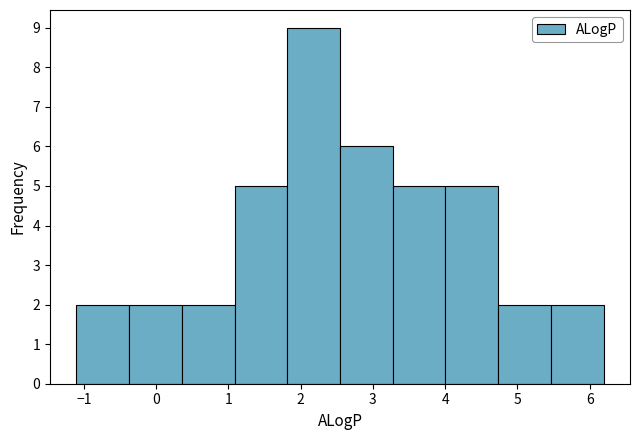

Reading left to right, list every bar in this chart as the range it spans on the x-axis followed by its height. Neither the bar edges nor the heights are printed on the chart, so give them approximately, as read against the axes.

-1.1 to -0.4: 2
-0.4 to 0.4: 2
0.4 to 1.1: 2
1.1 to 1.8: 5
1.8 to 2.5: 9
2.5 to 3.3: 6
3.3 to 4.0: 5
4.0 to 4.7: 5
4.7 to 5.5: 2
5.5 to 6.2: 2